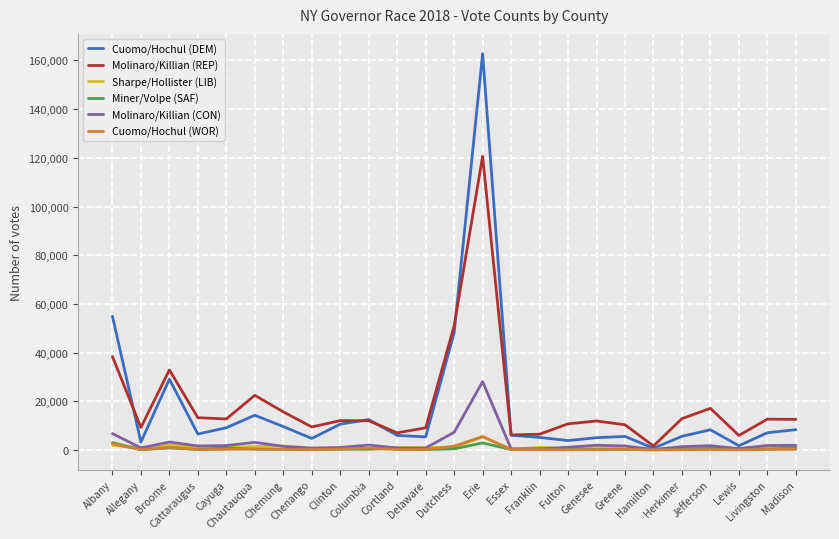

Which series has the widest spread of values?

Cuomo/Hochul (DEM)